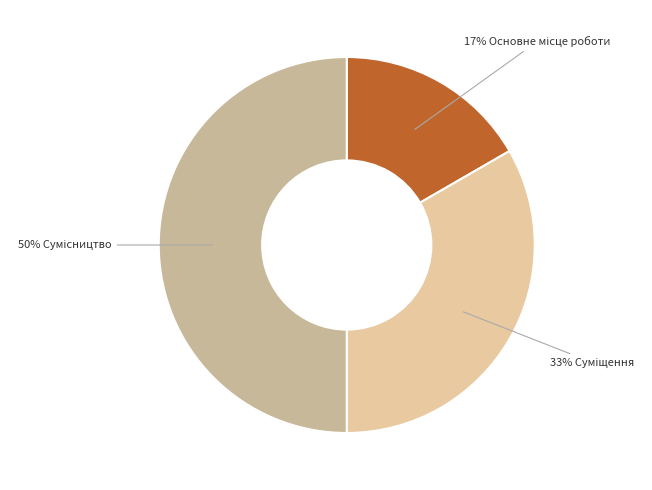

To the nearest percent, what is the difference between the largest and smallest slice percentages?

33%